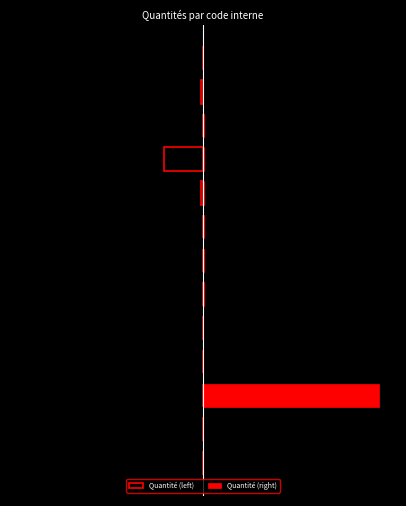

Reading left to right, transcribe all the data shown in this chart.

Quantité (left): 0=-0.0	1=-0.0	2=-0.0	3=-0.0	4=-0.0	5=-0.0	6=-0.0	7=-0.0	8=-1.4	9=-22.4	10=-0.2	11=-1.2	12=-0.0
Quantité (right): 0=0.1	1=0.2	2=100.0	3=0.2	4=0.1	5=0.7	6=0.7	7=0.3	8=0.3	9=0.3	10=0.3	11=0.1	12=0.2